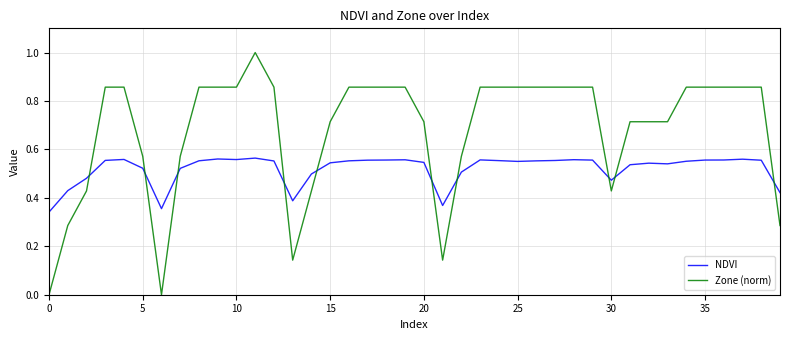

Which series ends up on top after the final intersection of Zone (norm) and NDVI?

NDVI